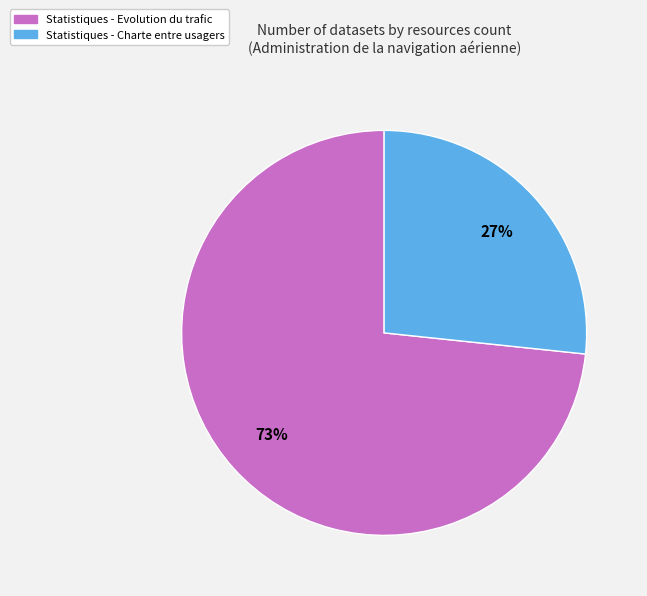

Which category has the biggest portion of the pie?

Statistiques - Evolution du trafic